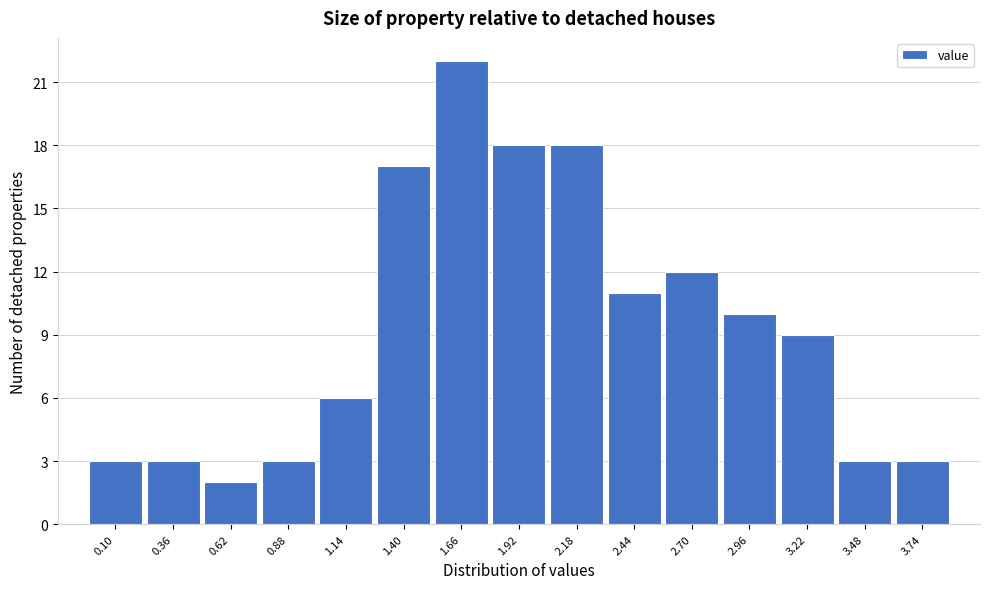

Reading left to right, what are all the values shown in this chart?

0.10=3	0.36=3	0.62=2	0.88=3	1.14=6	1.40=17	1.66=22	1.92=18	2.18=18	2.44=11	2.70=12	2.96=10	3.22=9	3.48=3	3.74=3